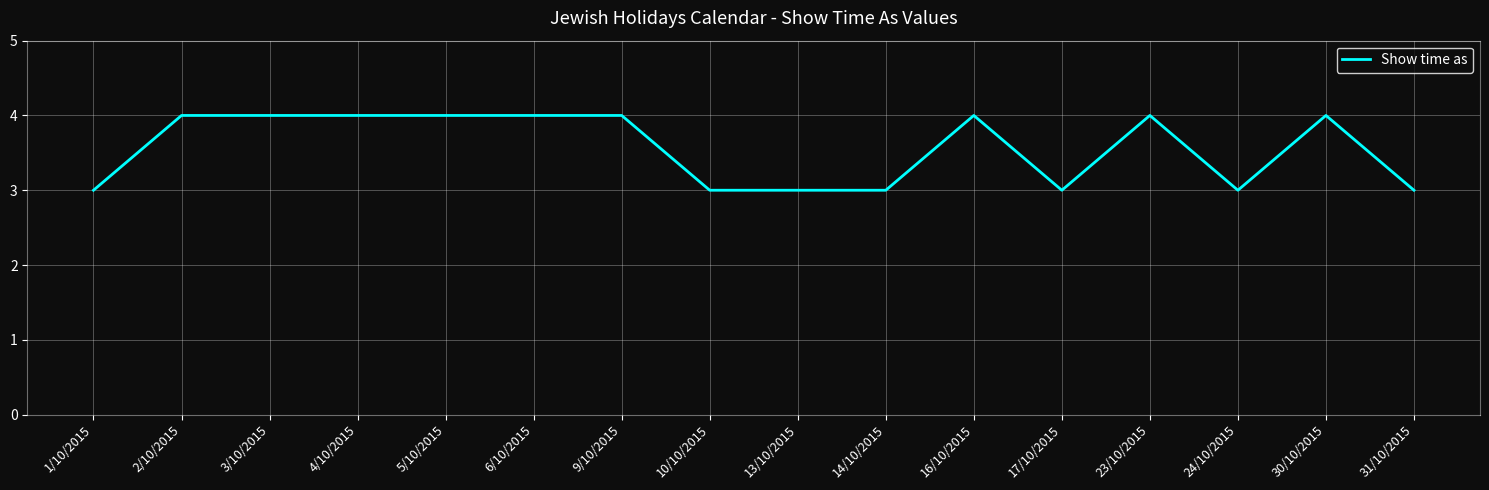

True or false: the data shows 4 at 3/10/2015.

True